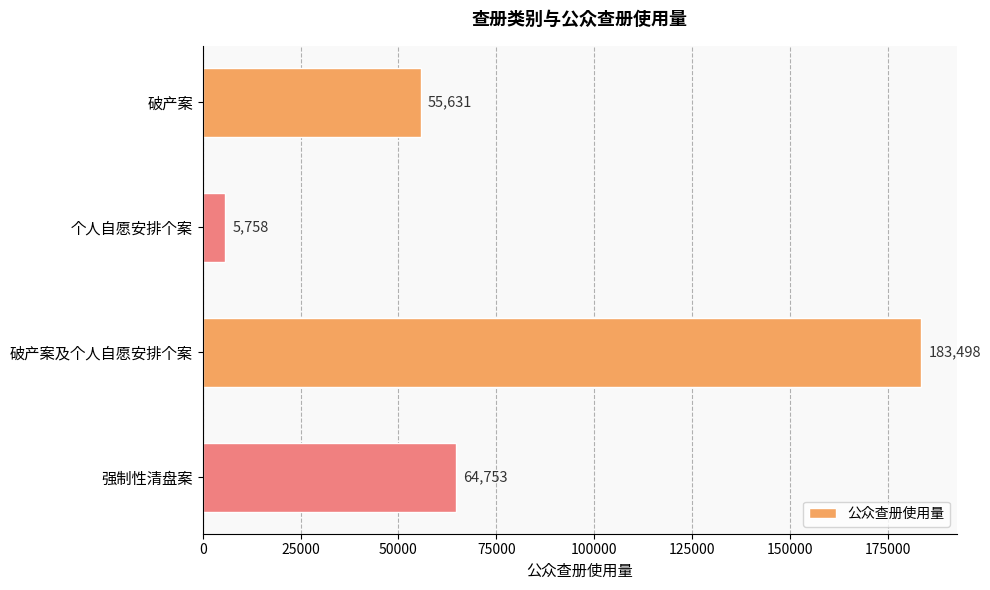

Rank the categories by value from lowest to highest.

个人自愿安排个案, 破产案, 强制性清盘案, 破产案及个人自愿安排个案